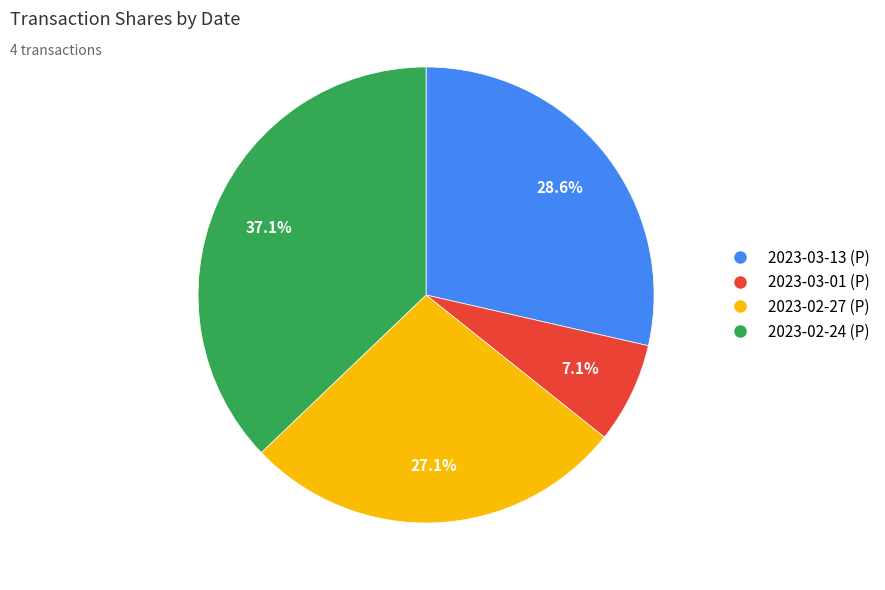

To the nearest percent, what is the difference between the 2023-03-13 and 2023-02-24 slice percentages?

9%